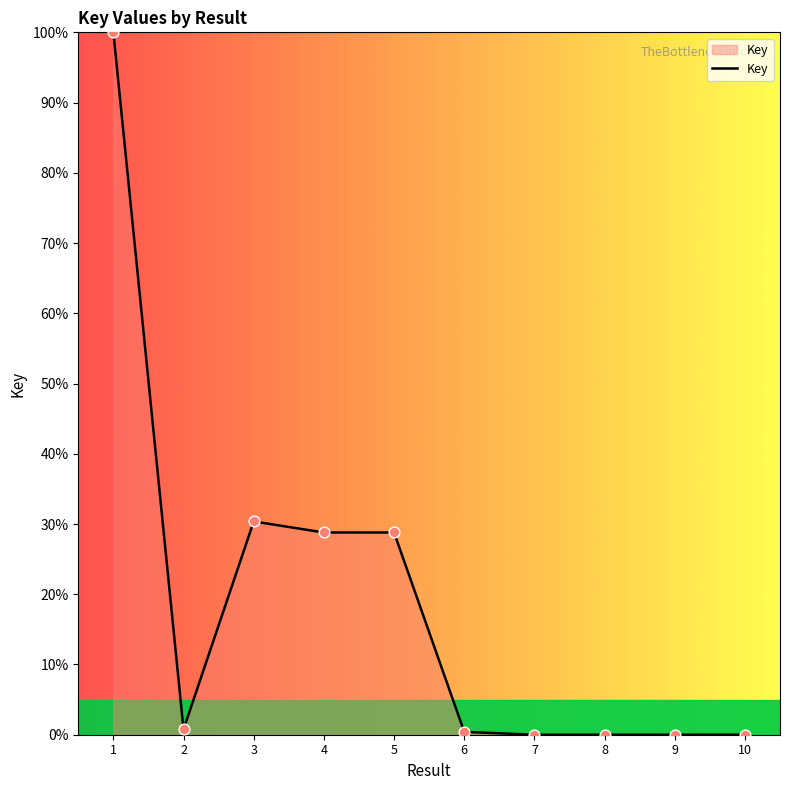

Between 10 and 3, which is larger?

3